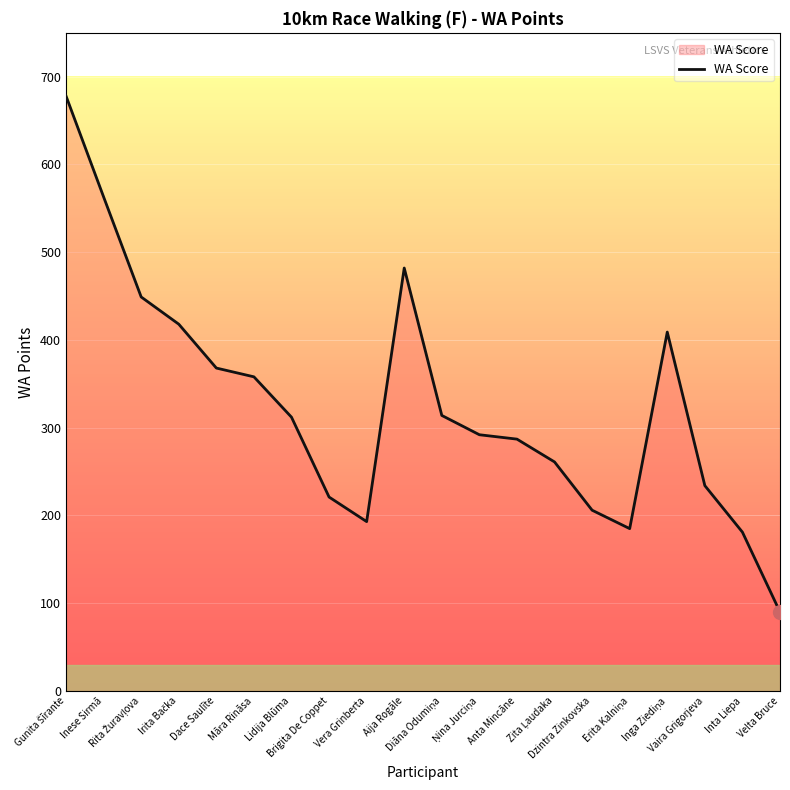

What is the greatest value displayed?

678